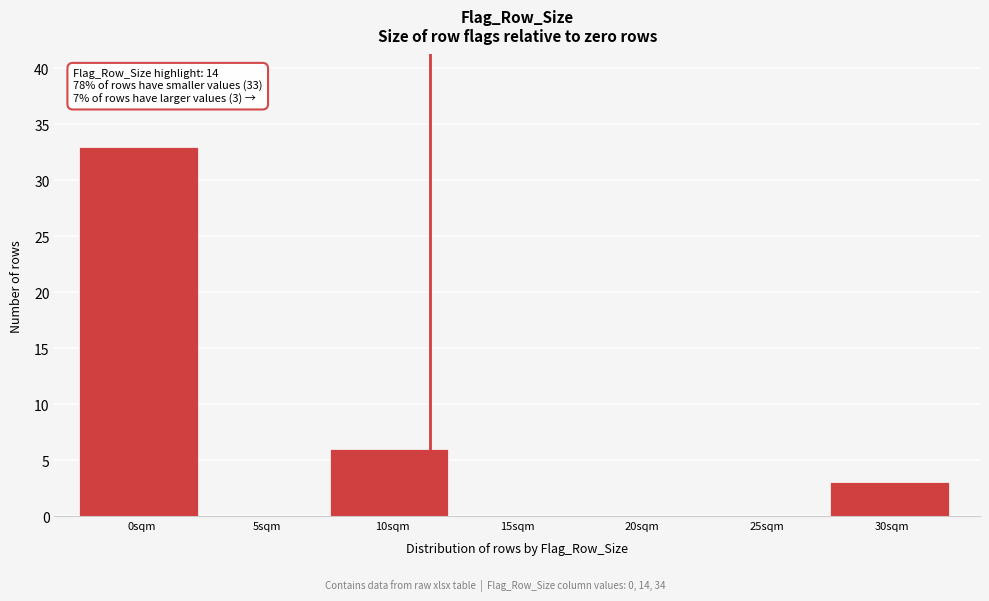

Reading left to right, transcribe all the data shown in this chart.

0sqm=33	5sqm=0	10sqm=6	15sqm=0	20sqm=0	25sqm=0	30sqm=3